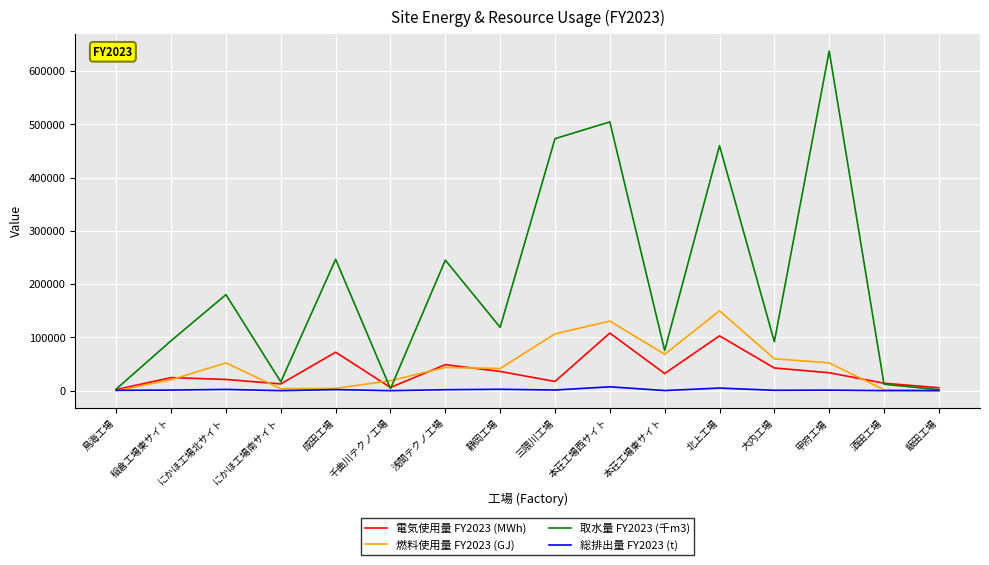

What is the difference between the 燃料使用量 FY2023 (GJ) values at にかほ工場北サイト and 三隈川工場?

54469